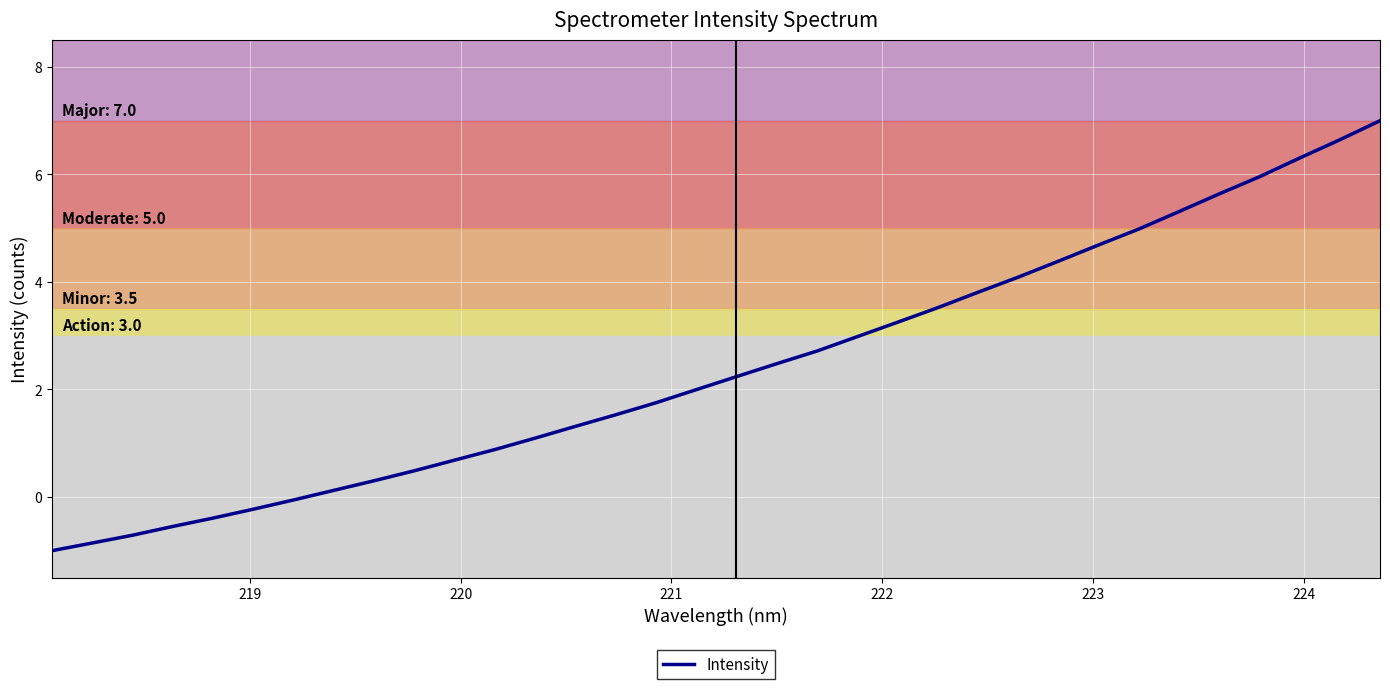

What is the difference between the maximum and minimum values?

8.0